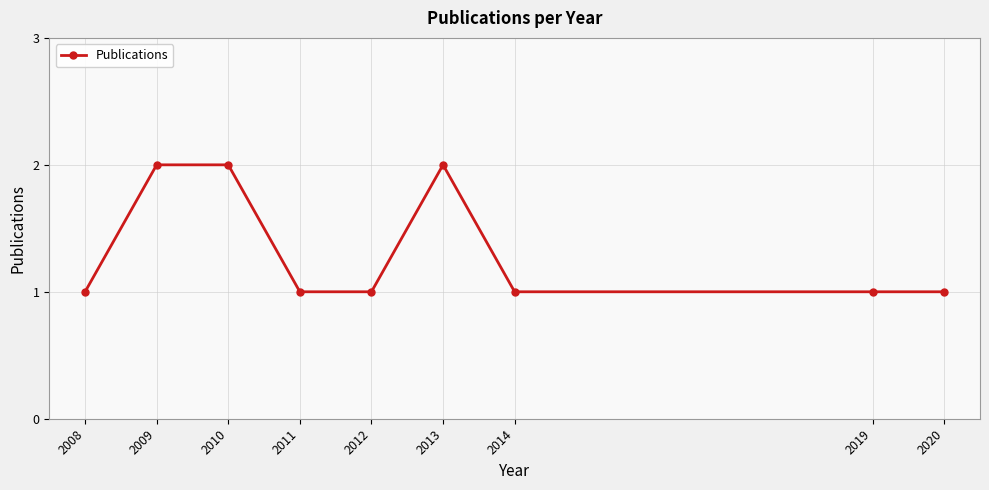

What is the ratio of the value at 2012 to the value at 2008?

1.0